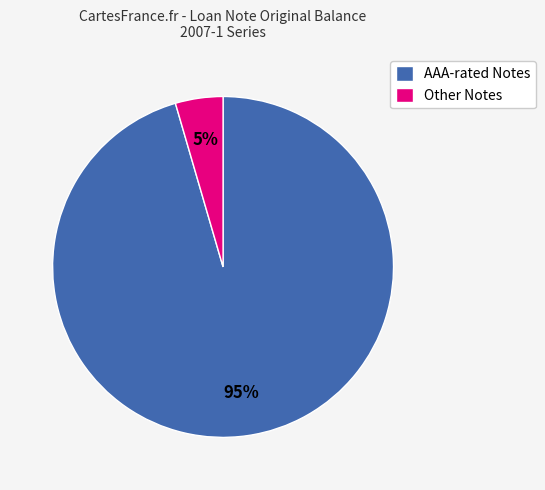

Which slice represents more than half of the pie?

AAA-rated Notes